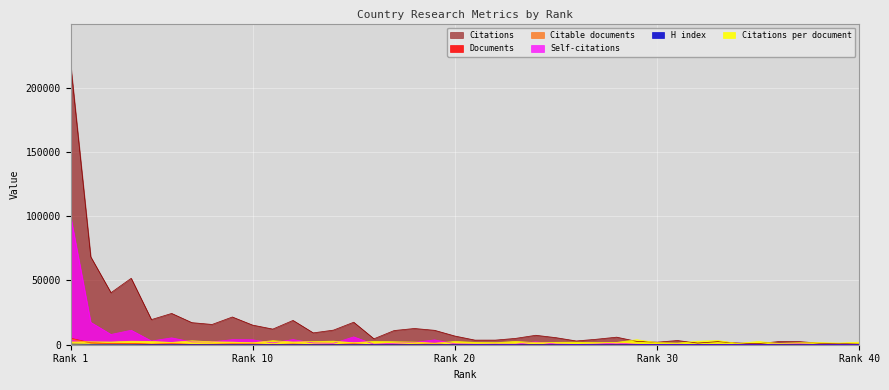

The Documents series shows 722.7 at 19. True or false?

False